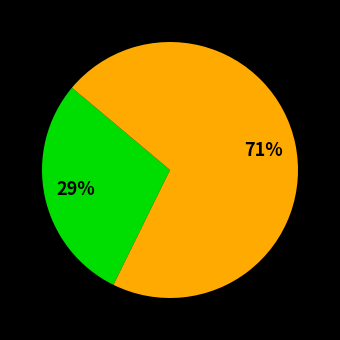

To the nearest percent, what is the difference between the largest and smallest slice percentages?

42%